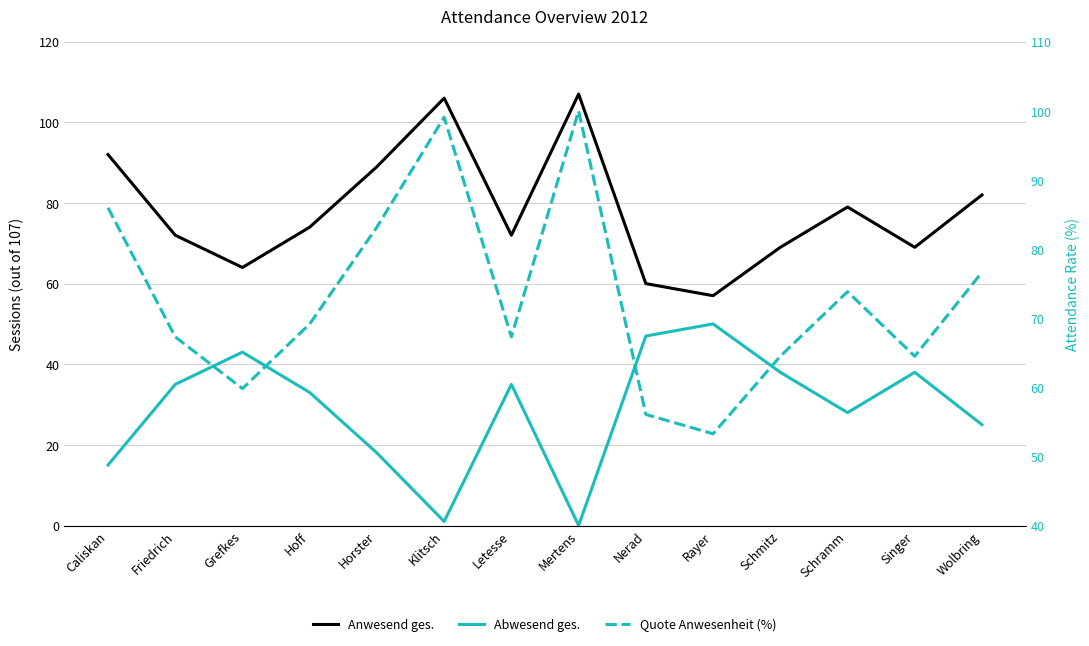

What is the value of the Abwesend ges. point at the 1st from the left?

15.0